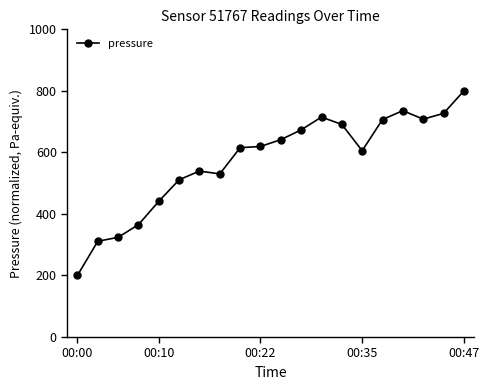

What is the greatest value displayed?

800.0